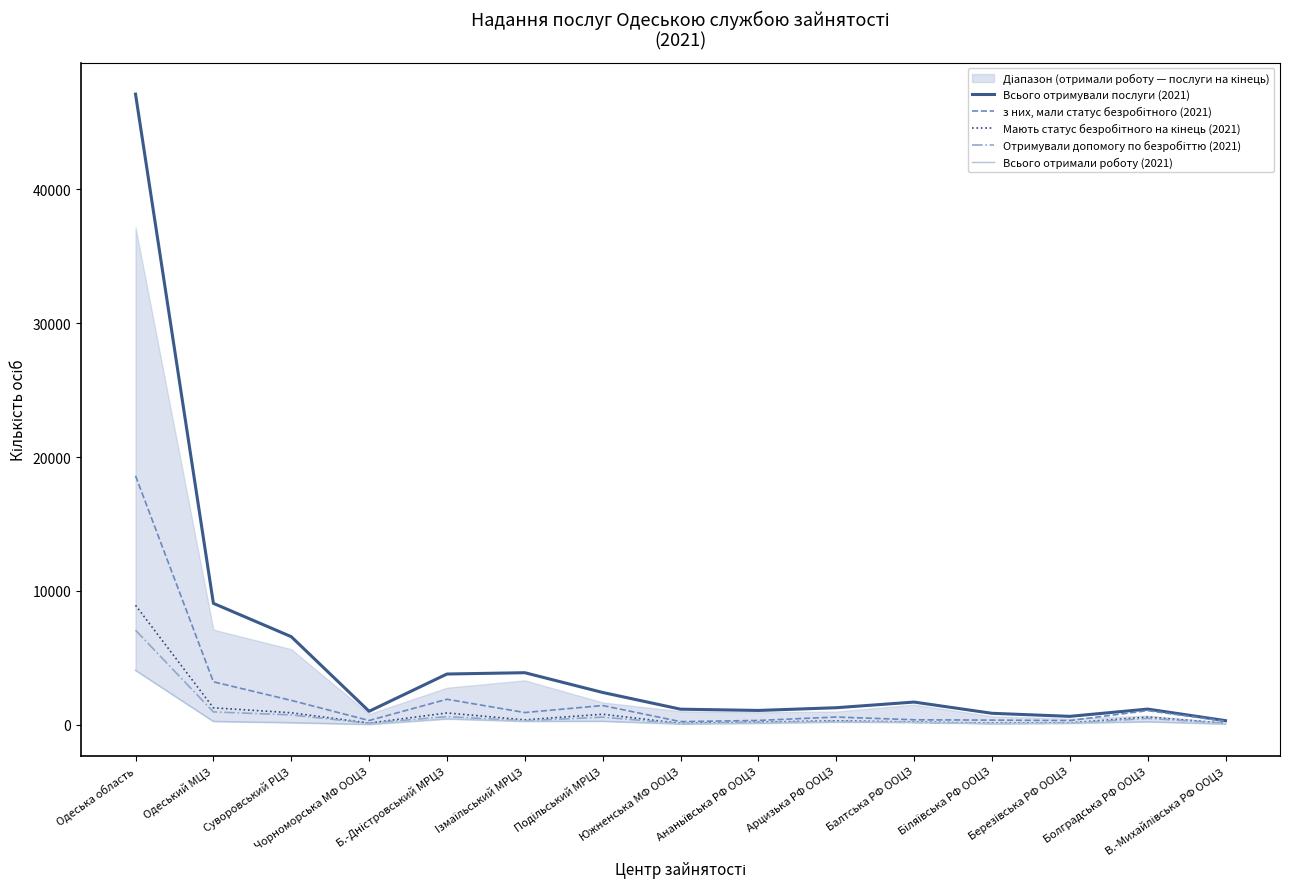

What is the total value across all series at Б.-Днiстровський МРЦЗ?

7637